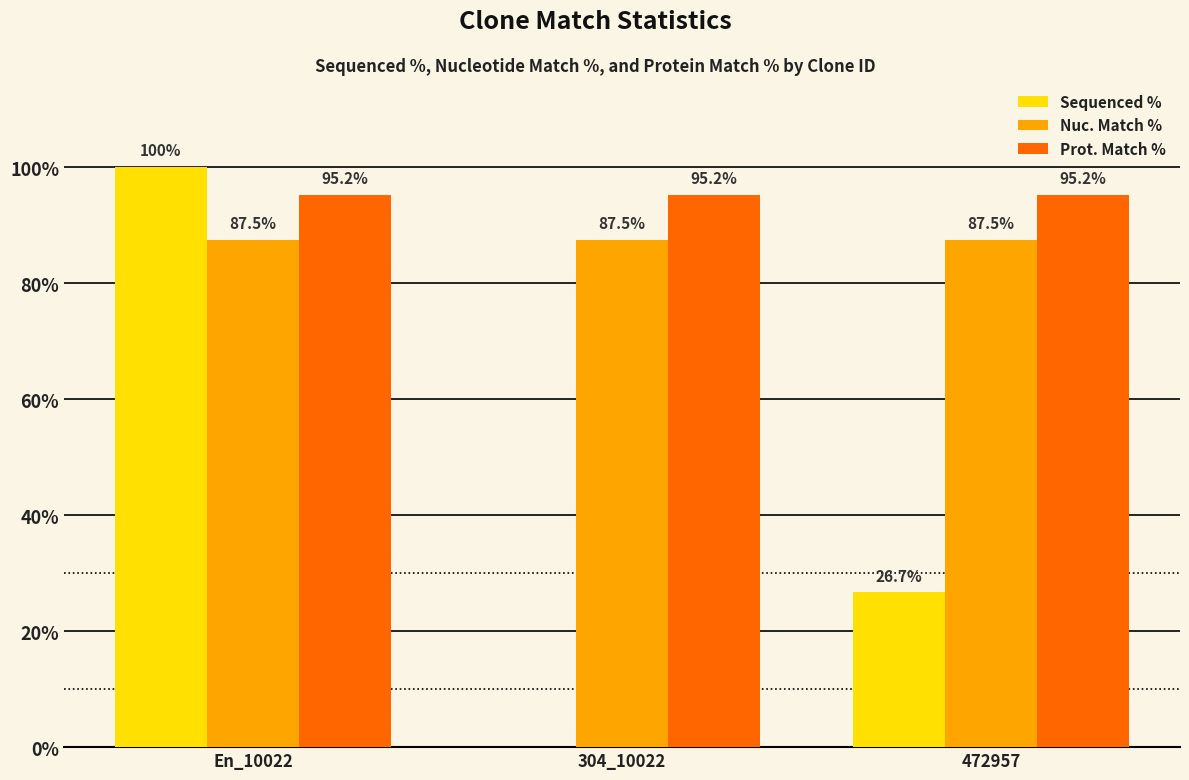

What is the highest value of the Prot. Match % series?

95.2